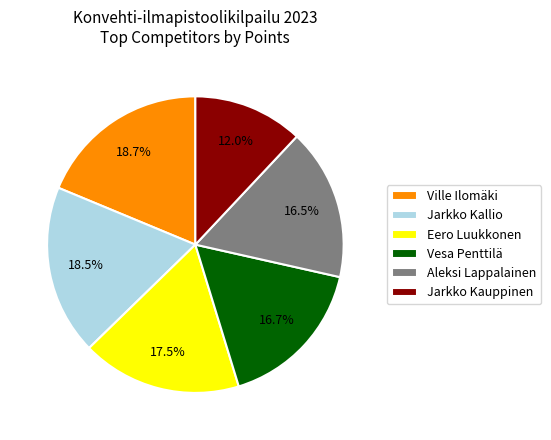

How many slices are in this pie chart?

6